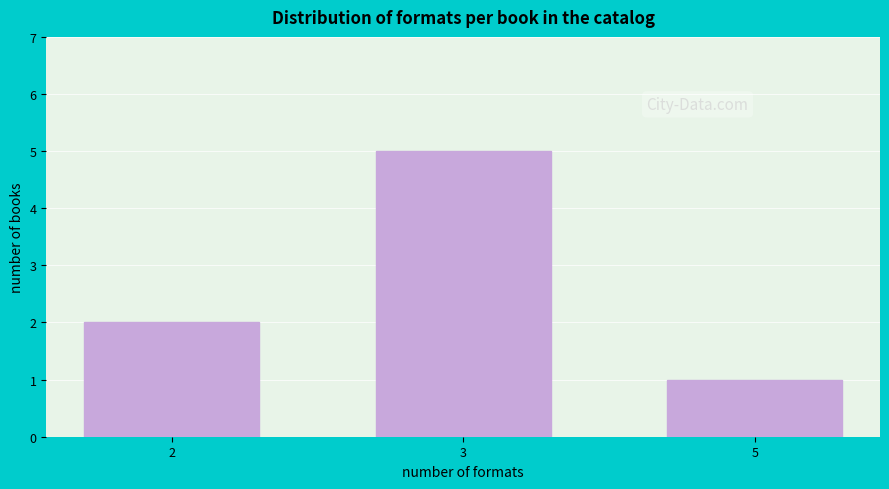

Reading left to right, extract all data points from this chart.

2=2	3=5	5=1